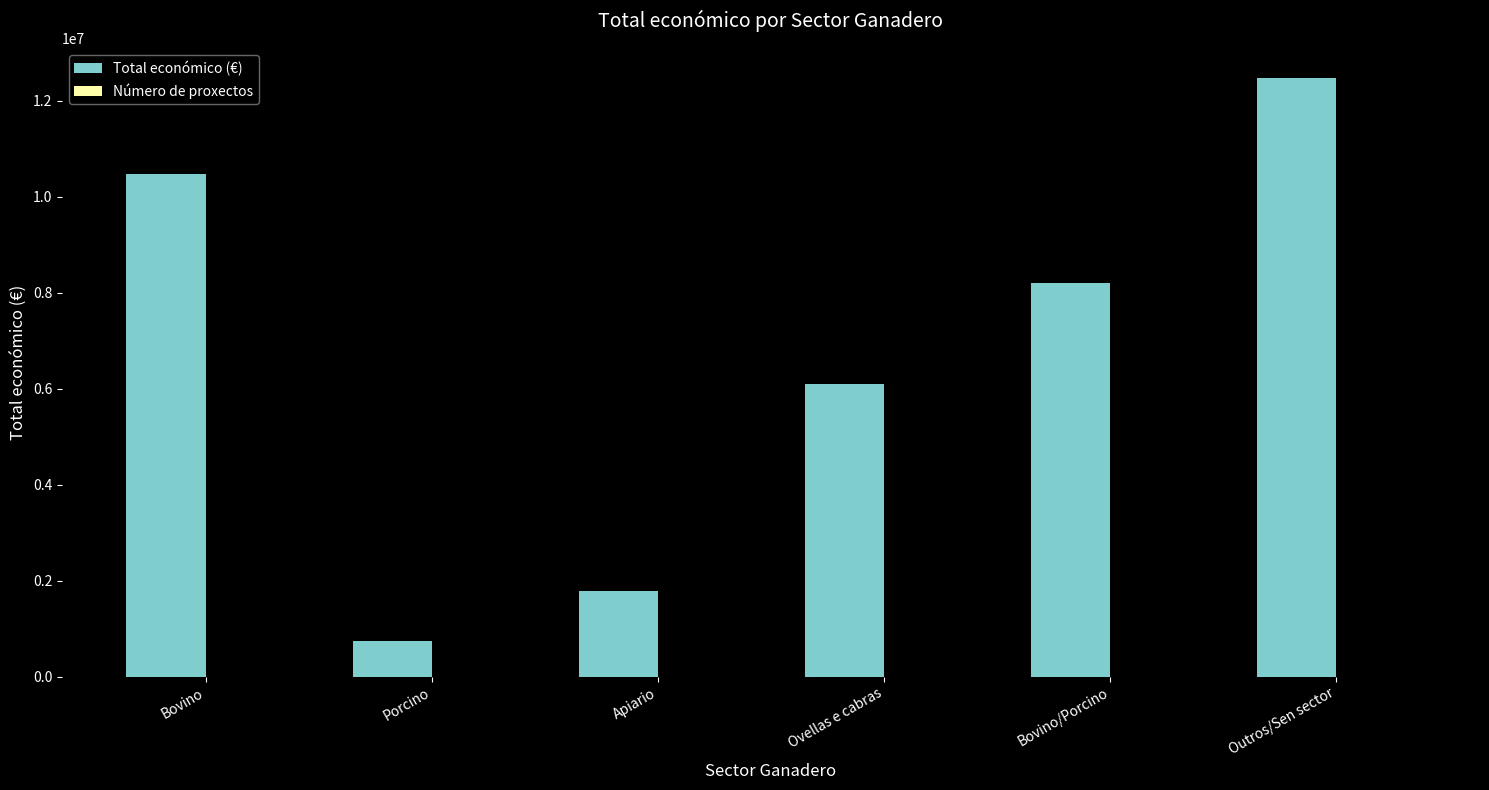

Between Porcino and Bovino/Porcino, which series saw the biggest shift?

Total económico (€)